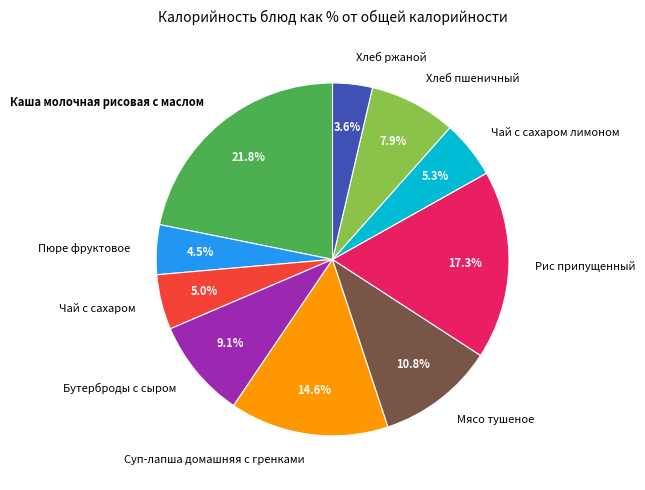

The Чай с сахаром slice represents 1% of the pie. True or false?

False